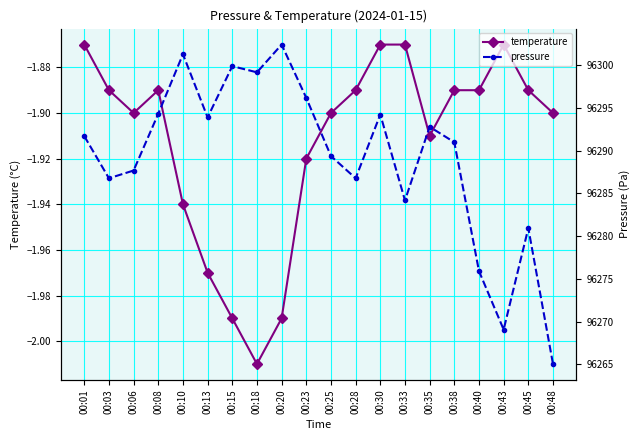

What is the difference between the second highest and minimum values in the pressure series?

36.3